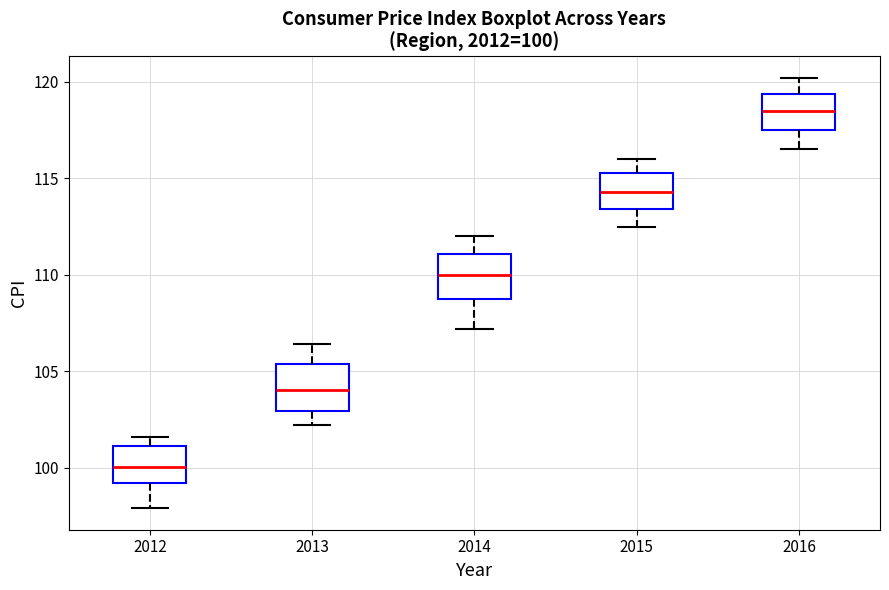

Which box's median line is the highest?

2016